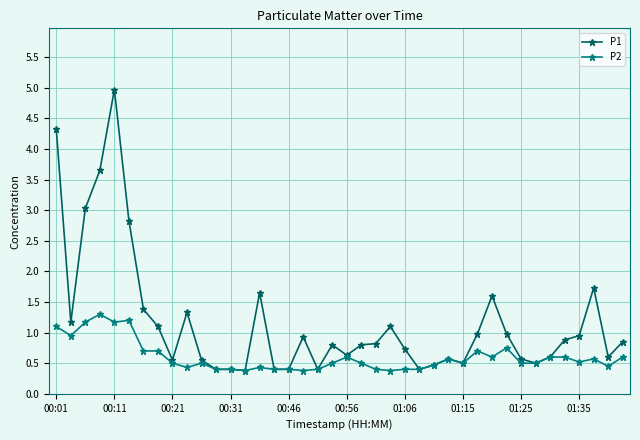

What is the value of the P2 point at the 39th from the left?

0.5